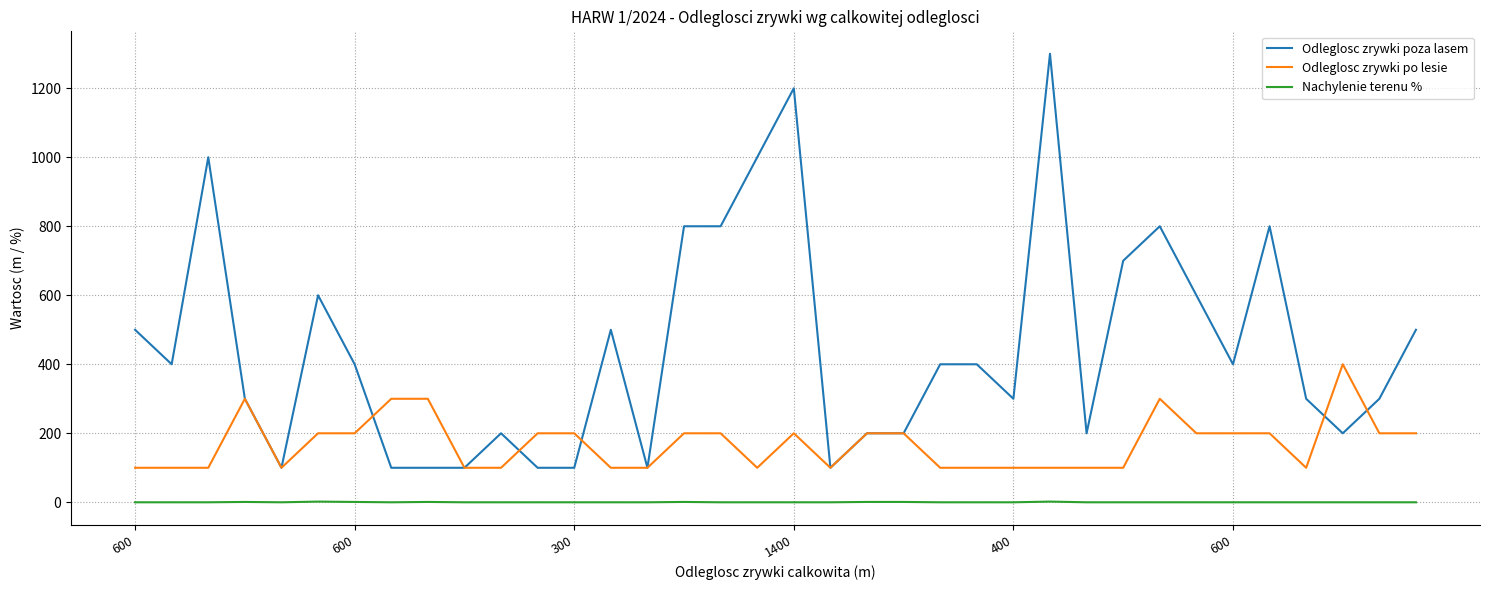

Which series has the widest spread of values?

Odleglosc zrywki poza lasem